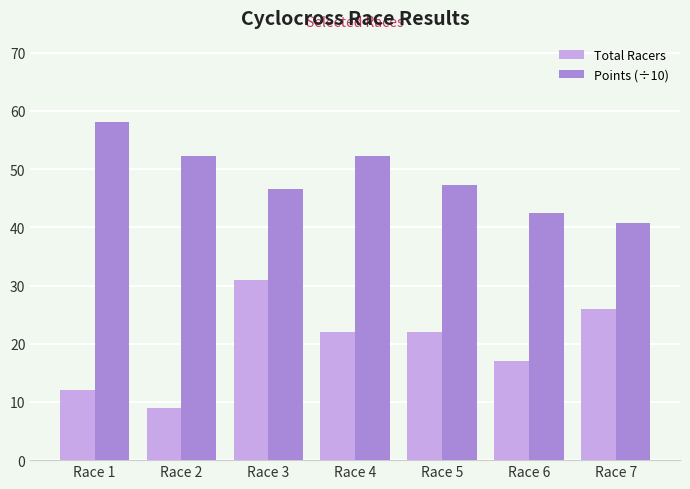

Rank the series by their average value, from highest to lowest.

Points (÷10), Total Racers